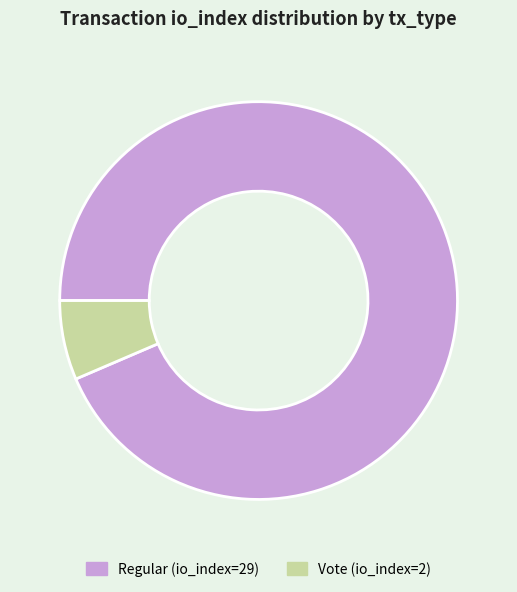

The Vote (io_index=2) slice represents 6% of the pie. True or false?

True